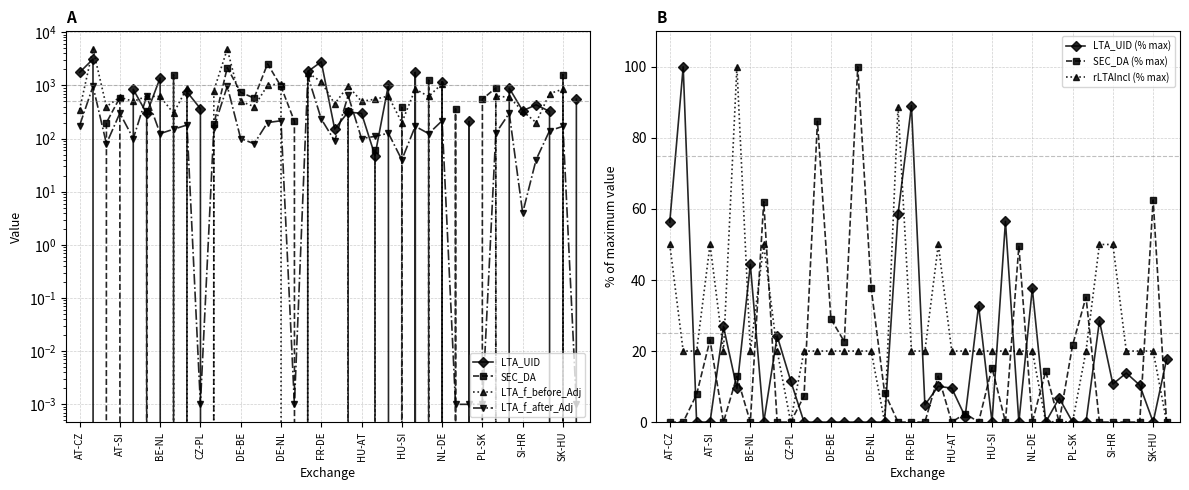

How many values in the LTA_UID series are below 297?

19